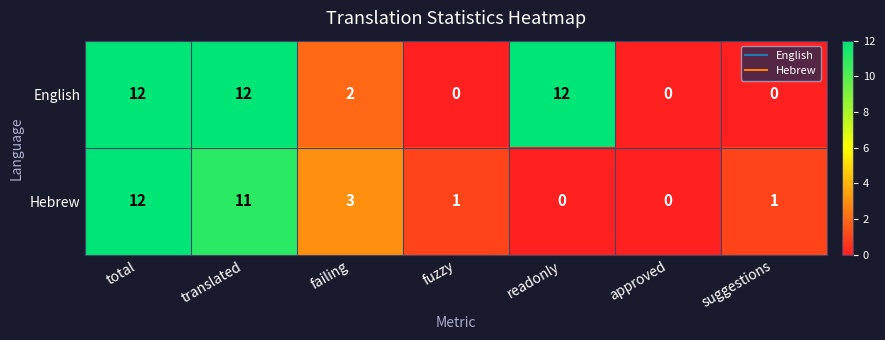

What is the maximum value shown in the chart?

12